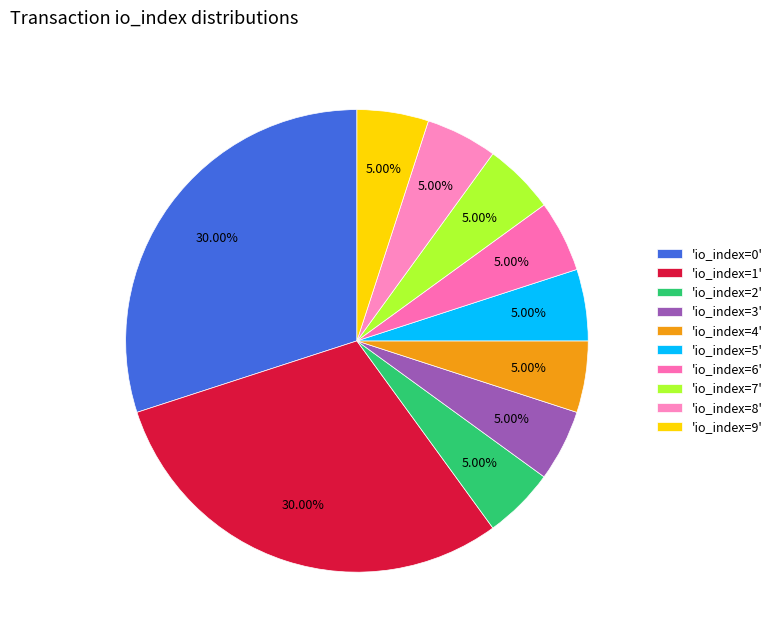

How many slices are in this pie chart?

10